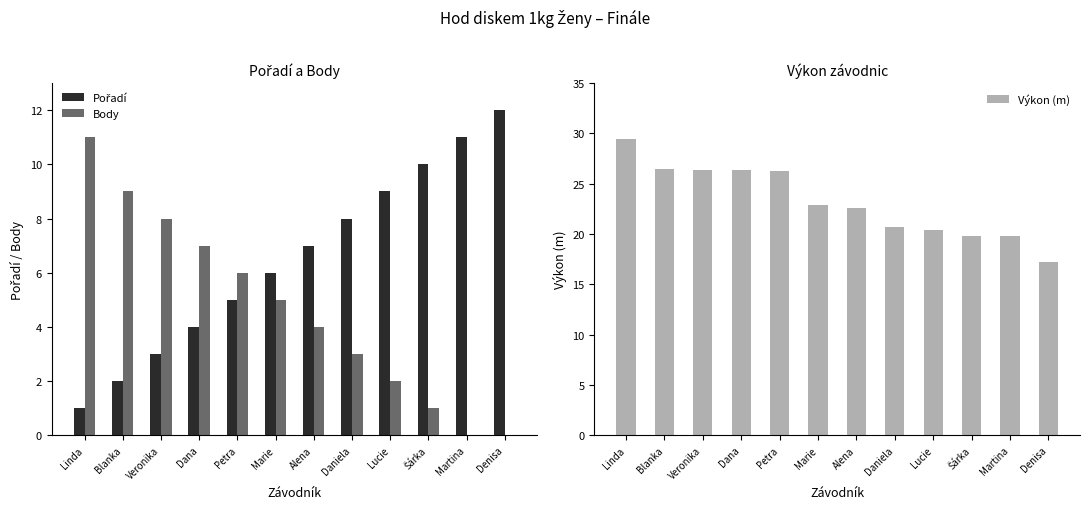

Which category has the lowest value across all series?

Martina